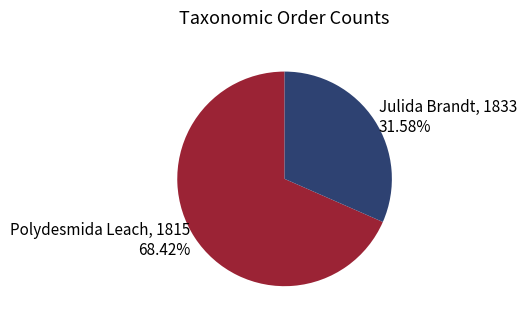

What is the smallest slice in the pie chart?

Julida Brandt, 1833